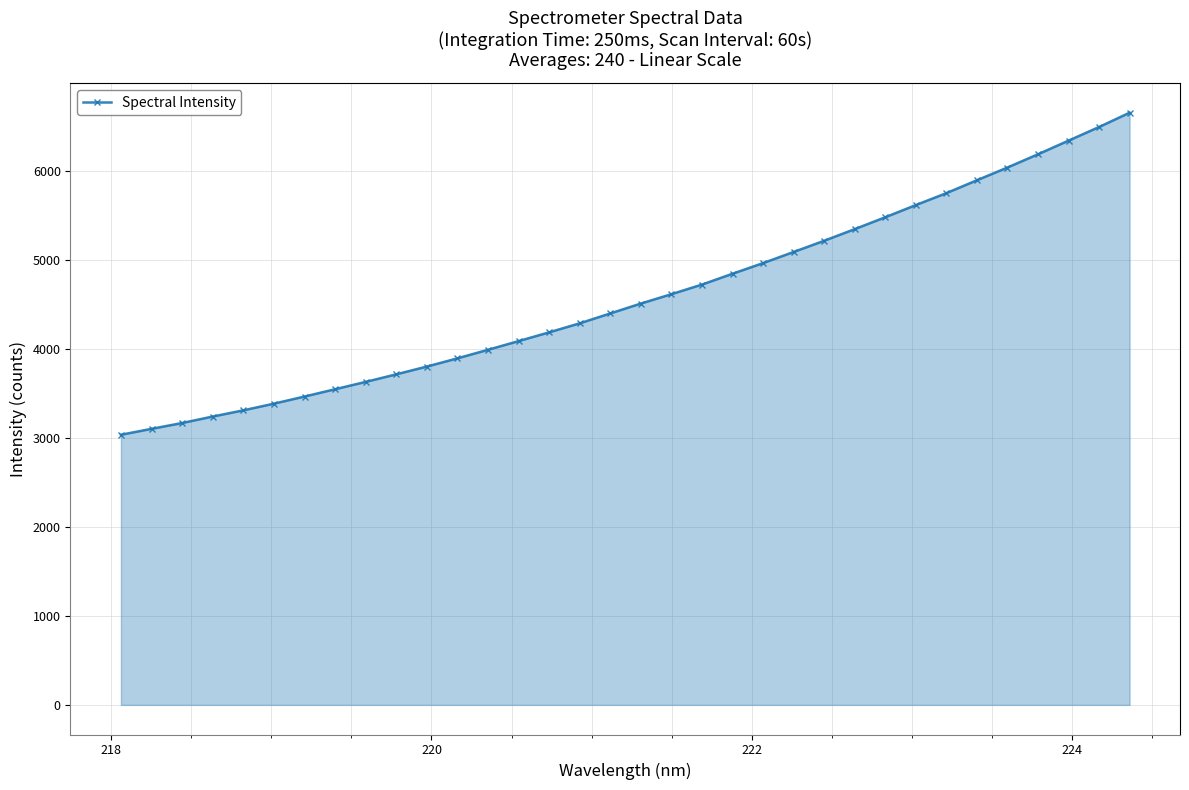

What is the minimum value shown in the chart?

3034.1